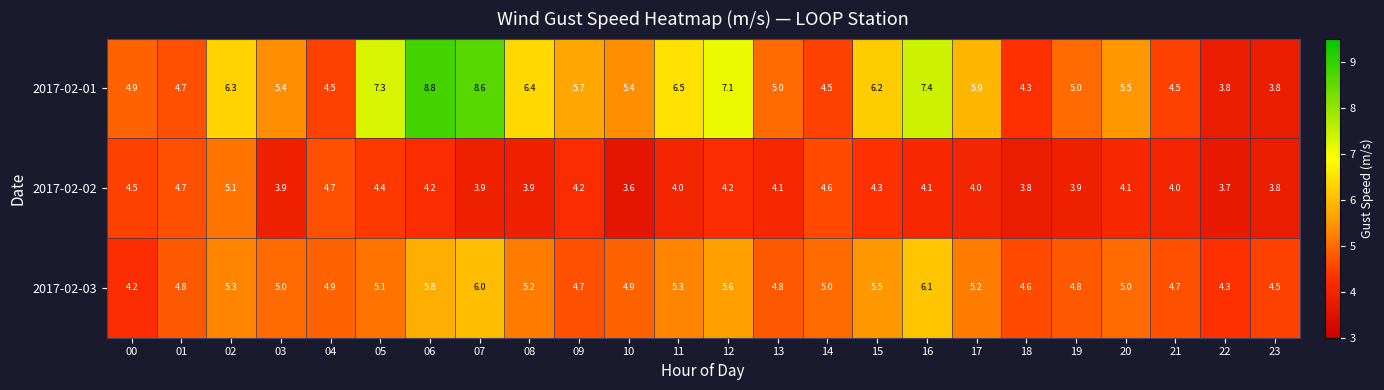

At which category is the sum across all series the highest?

06